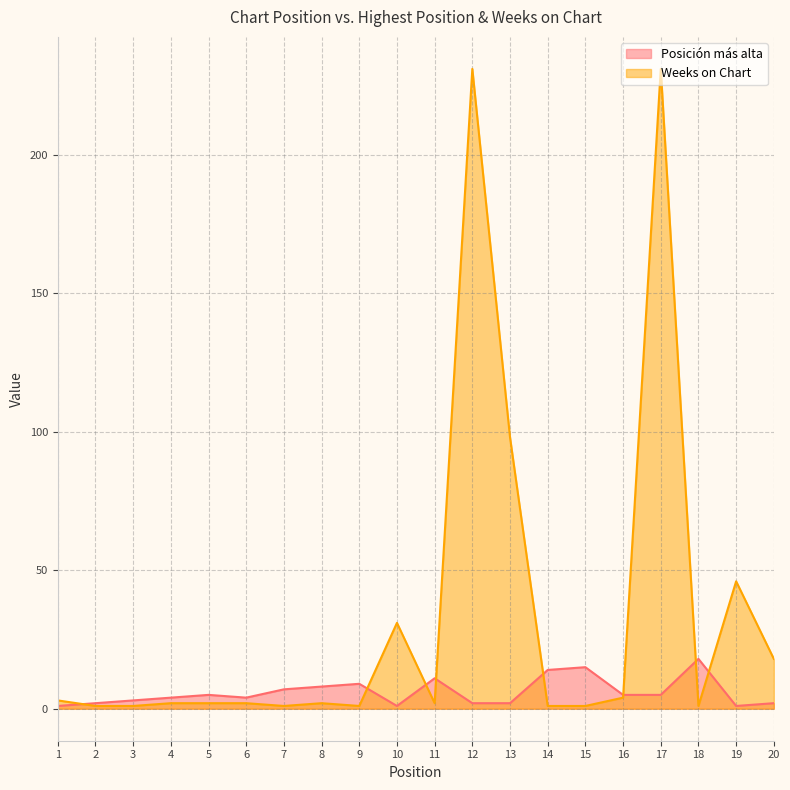

True or false: Posición más alta and Weeks on Chart intersect in this chart.

True